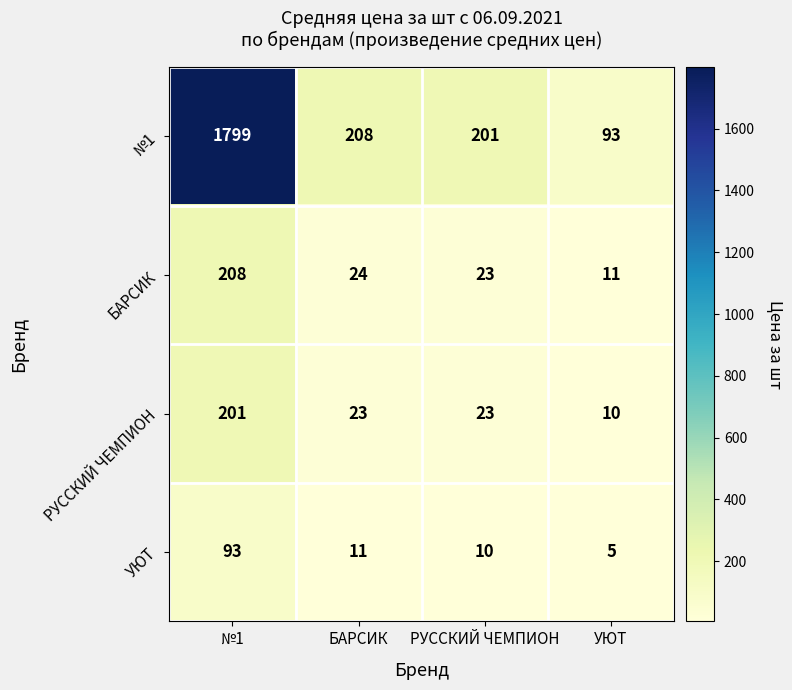

Between №1 and УЮТ, which series saw the biggest shift?

№1